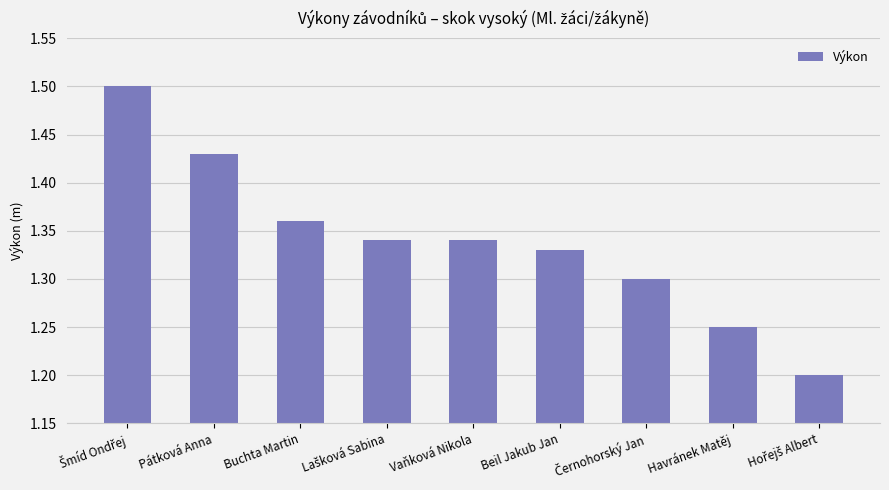

How many bars are there in total?

9